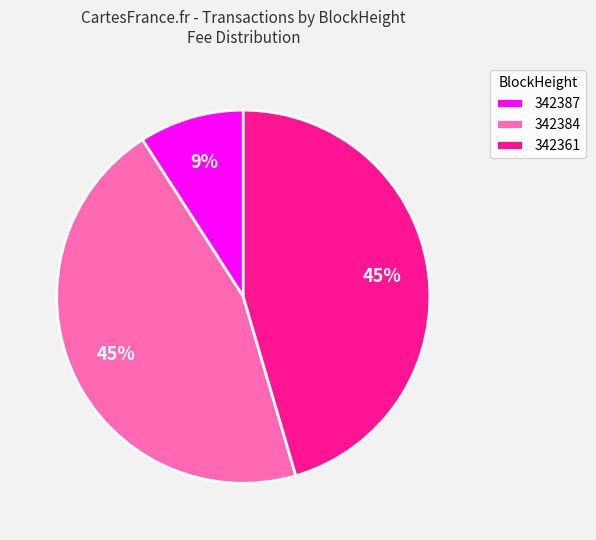

Which category has the smallest portion of the pie?

342387